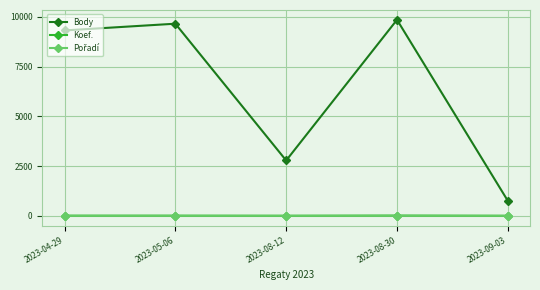

How many lines are shown in the chart?

3